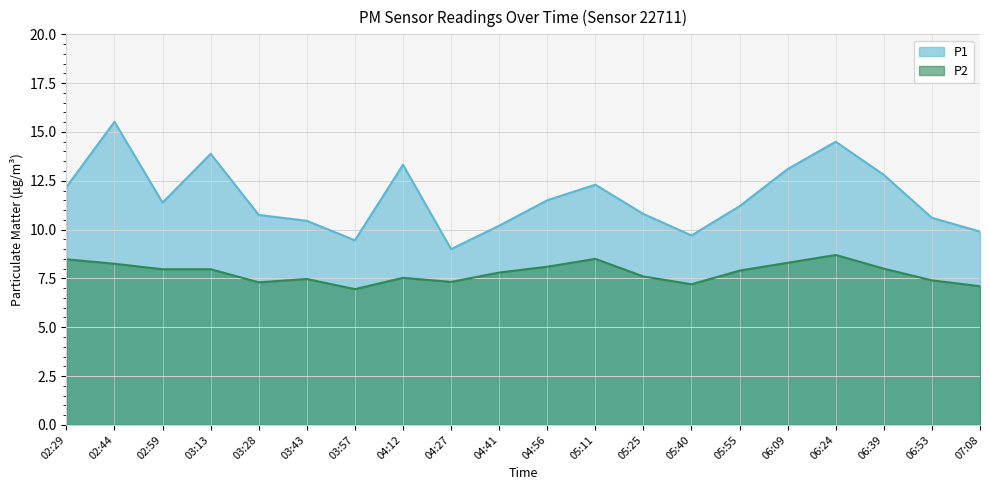

How many interior local peaks does the P1 series have?

5